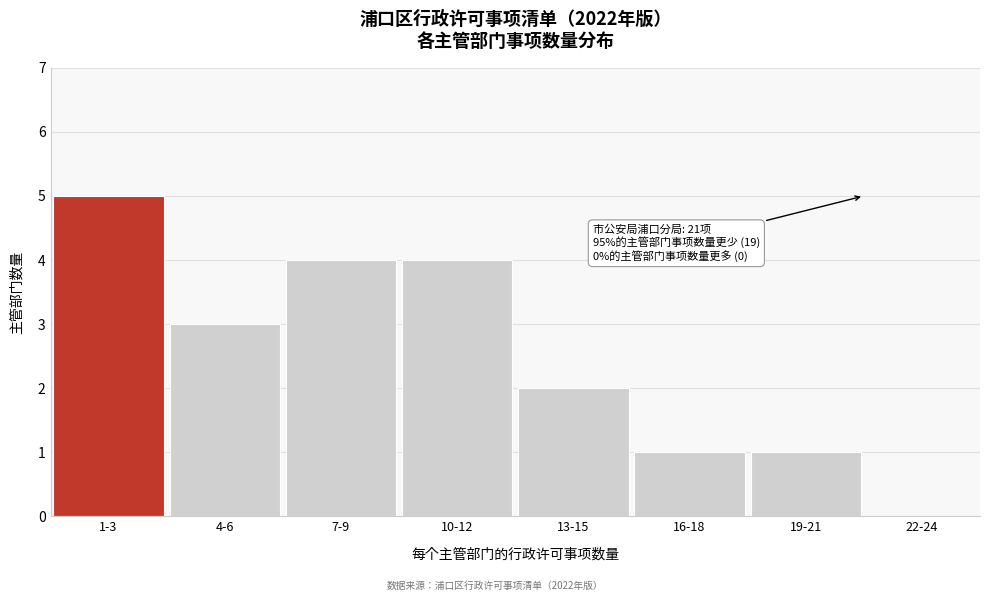

Reading left to right, transcribe all the data shown in this chart.

1-3=5	4-6=3	7-9=4	10-12=4	13-15=2	16-18=1	19-21=1	22-24=0